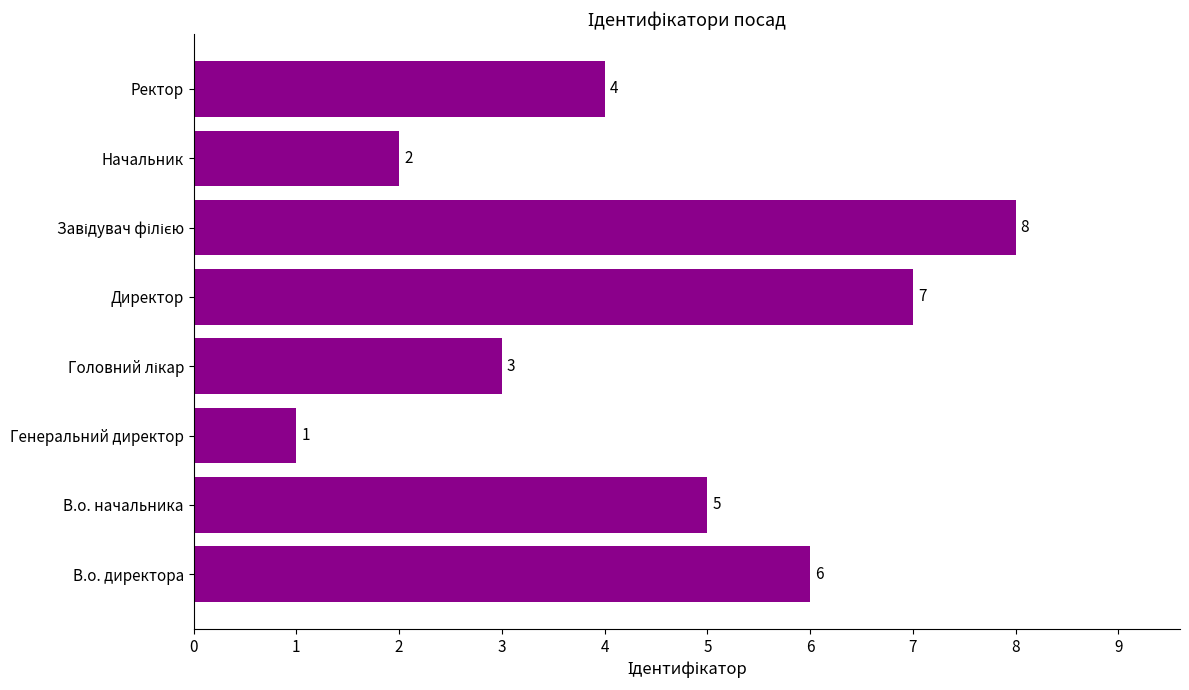

Which has a higher value, В.о. начальника or Директор?

Директор